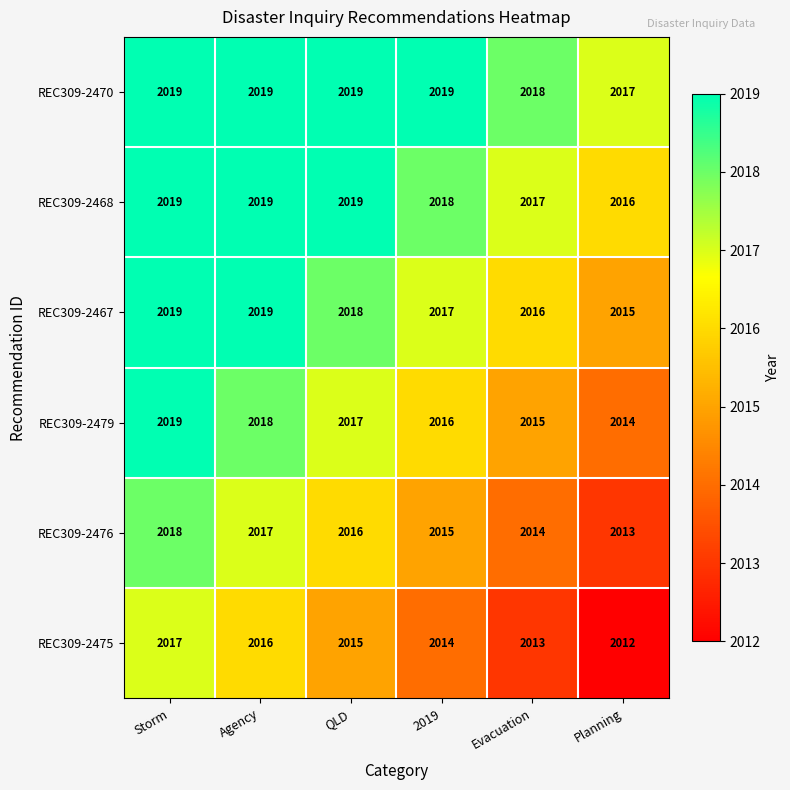

Count the number of categories in the chart.

6